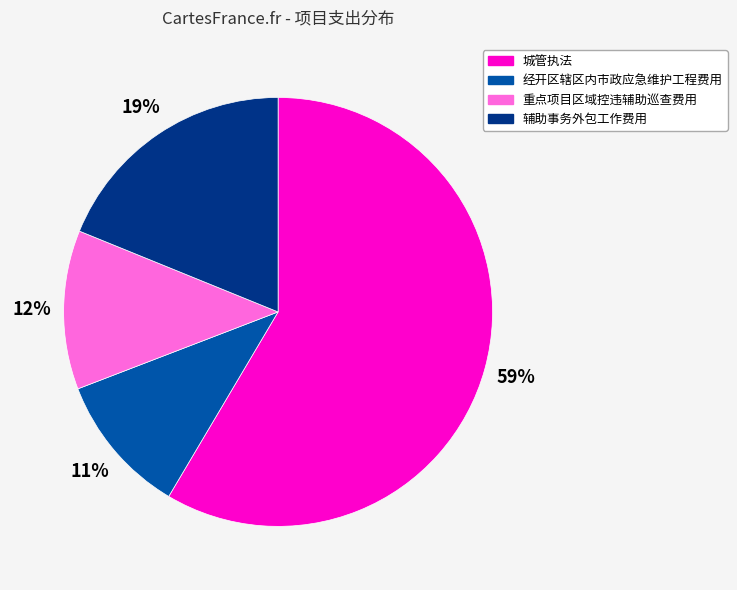

Is it true that 城管执法 is 59% of the pie?

True